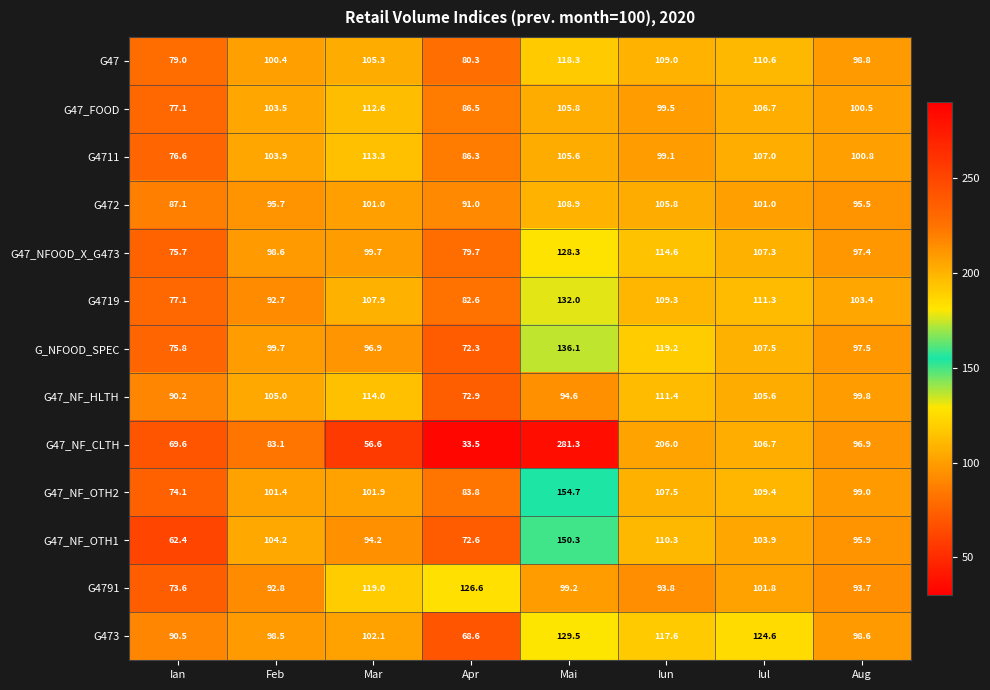

Which series changed the most between Ian and Mar?

G4791